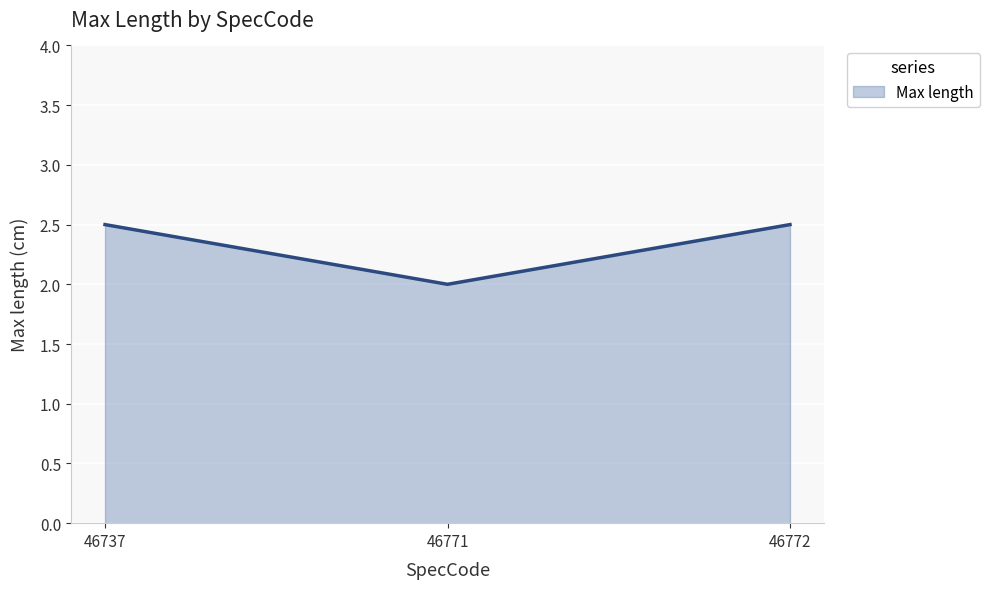

At which category does the chart reach its minimum across all series?

46771